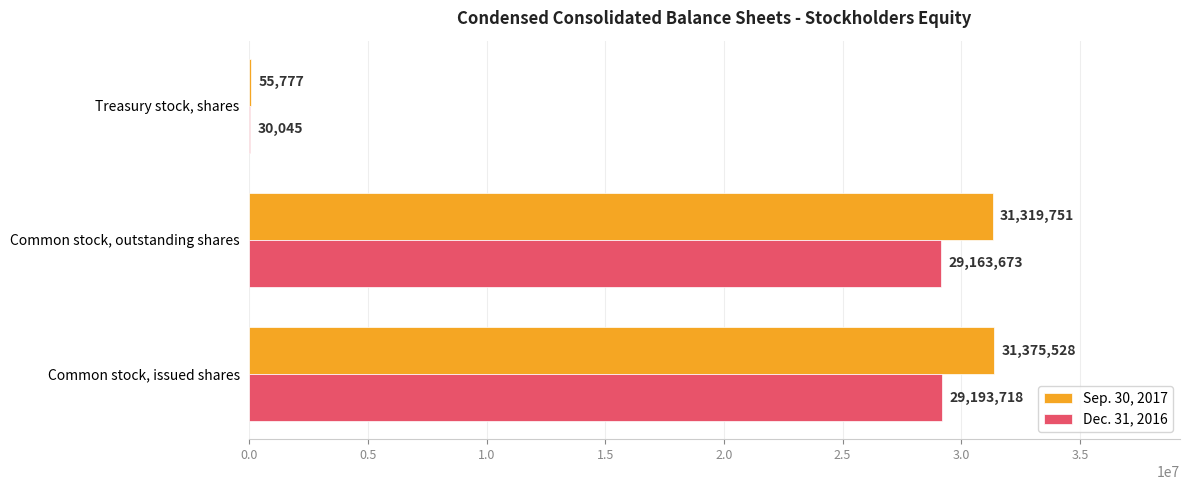

Which series has the largest range (max minus min)?

Sep. 30, 2017